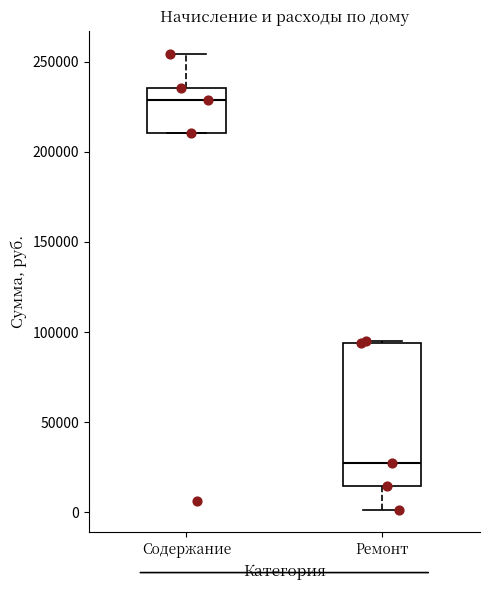

Comparing the boxes themselves (not the whiskers), which one is the tallest?

Ремонт